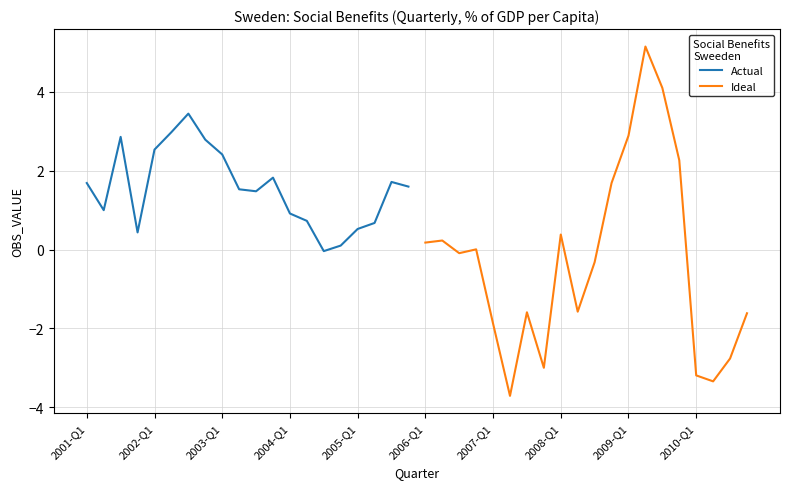

What is the value of the Ideal point at the 18th from the left?

-3.3